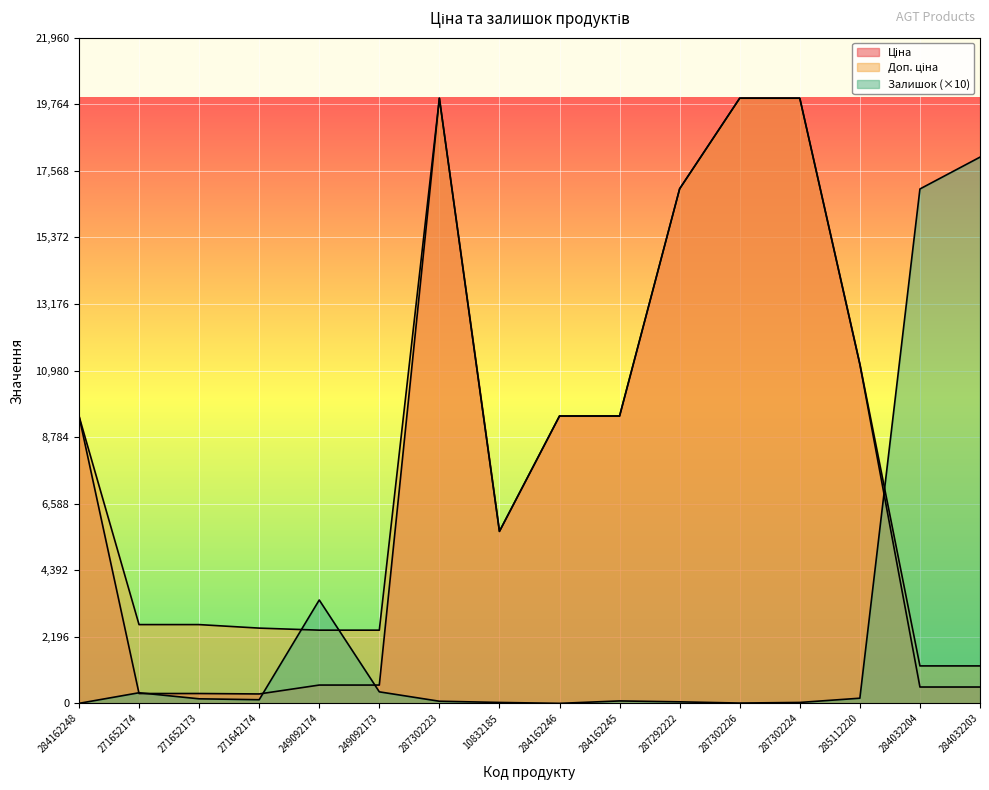

True or false: Доп. ціна and Ціна cross at least once.

False